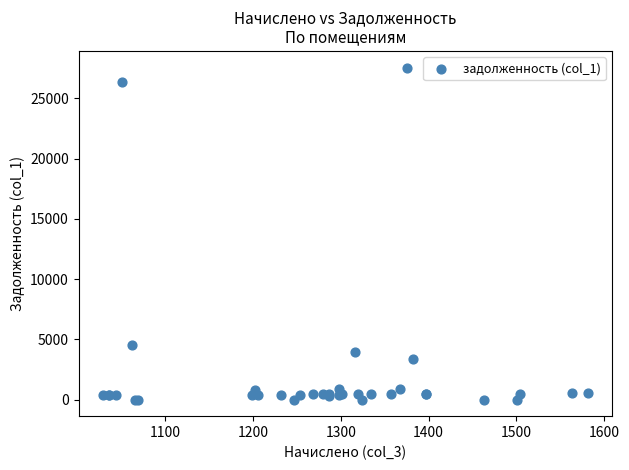

What Y value in the scatter plot is closest to 13781?

4566.3